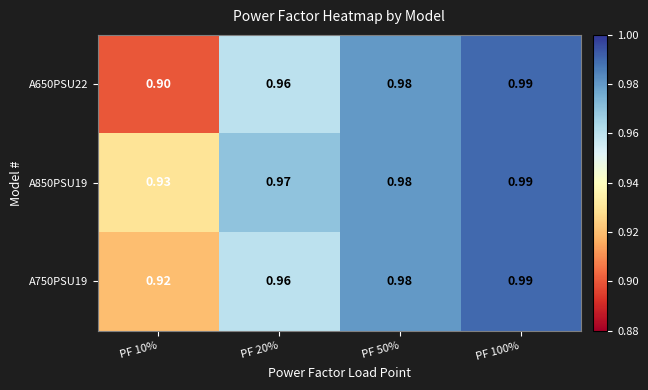

Count the number of data series in this chart.

3